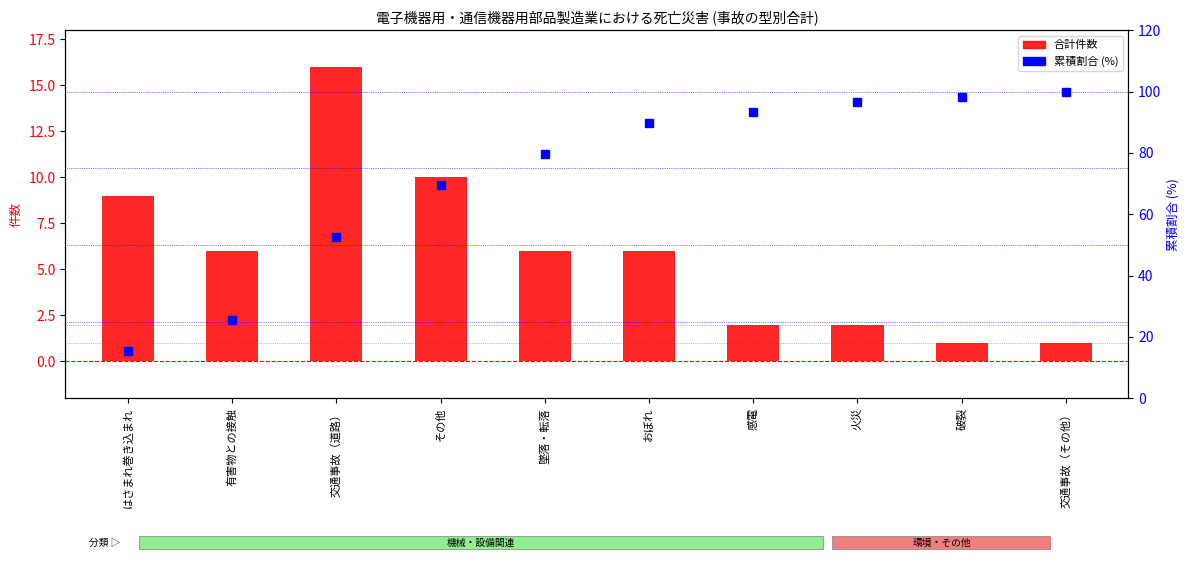

Reading left to right, extract all data points from this chart.

合計件数: はさまれ巻き込まれ=9.0	有害物との接触=6.0	交通事故（道路）=16.0	その他=10.0	墜落・転落=6.0	おぼれ=6.0	感電=2.0	火災=2.0	破裂=1.0	交通事故（その他）=1.0
累積割合 (%): はさまれ巻き込まれ=15.3	有害物との接触=25.4	交通事故（道路）=52.5	その他=69.5	墜落・転落=79.7	おぼれ=89.8	感電=93.2	火災=96.6	破裂=98.3	交通事故（その他）=100.0